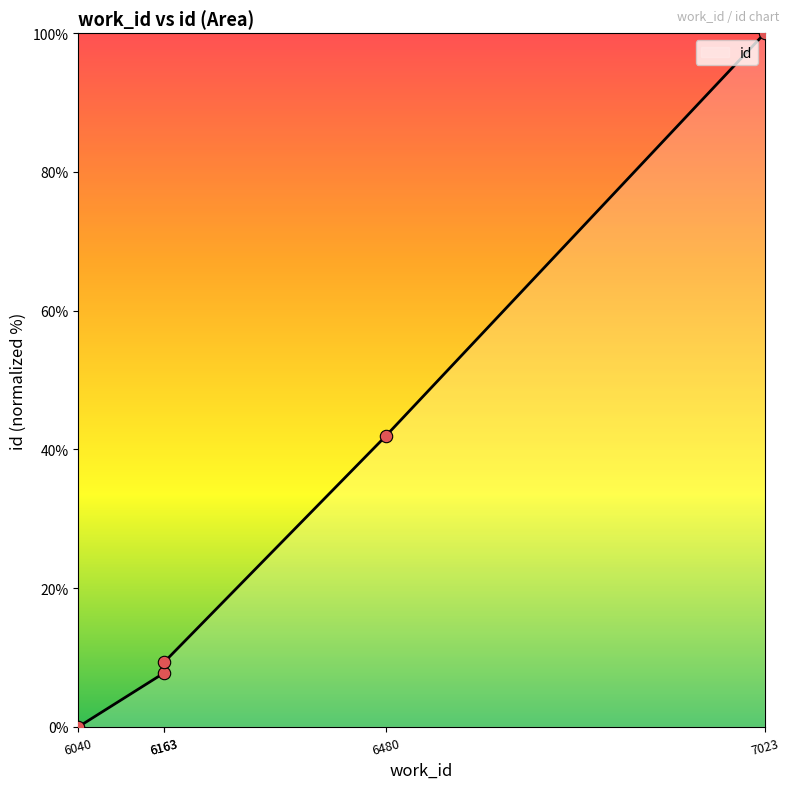

What is the change in value from 6040 to 6163?

+9.3